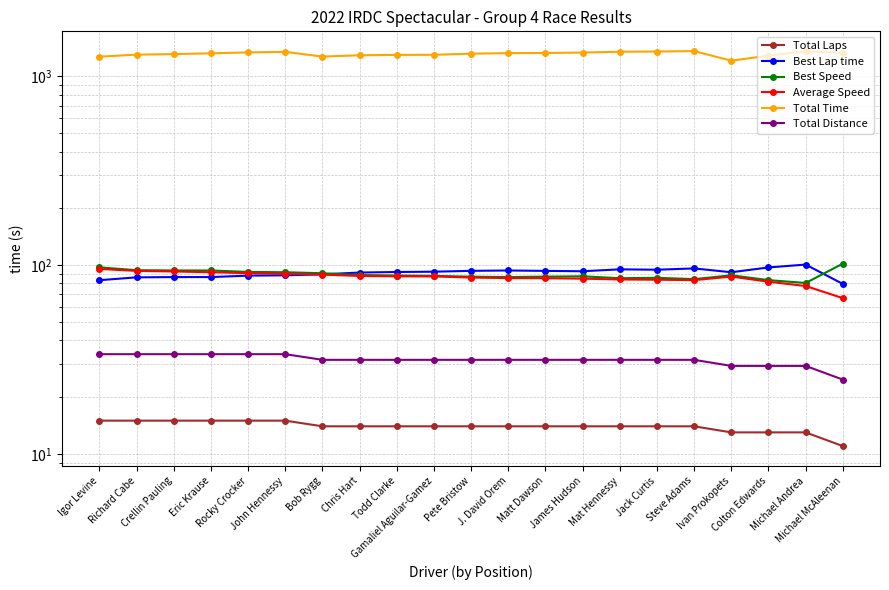

What is the spread (max minus min) of values at Pete Bristow?

1305.7